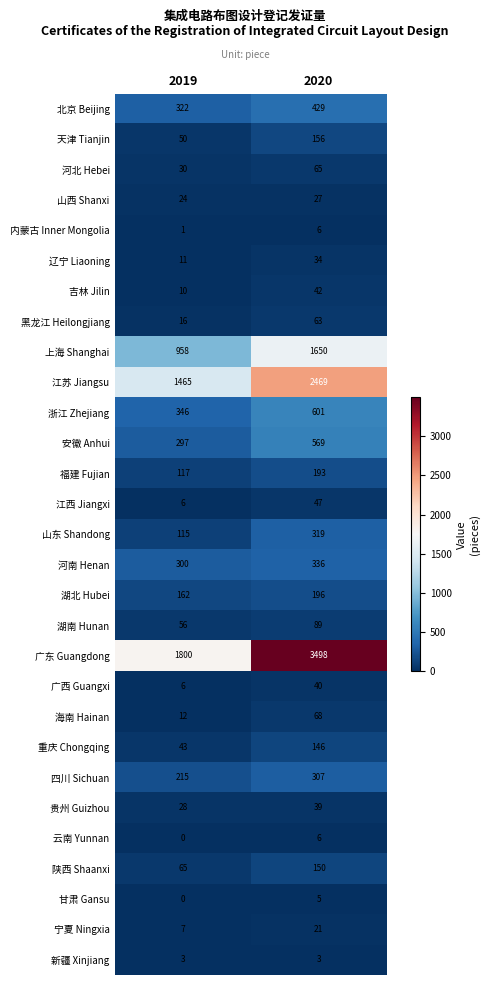

How many values in the 湖北 Hubei series are below 196?

1